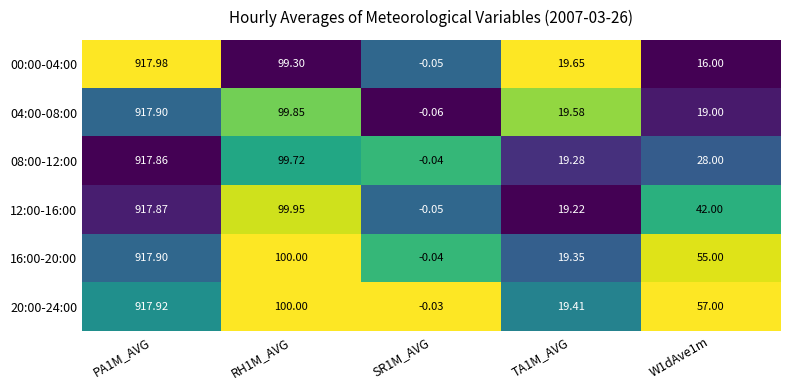

Is the value of 04:00-08:00 at SR1M_AVG greater than the value of 16:00-20:00 at SR1M_AVG?

No